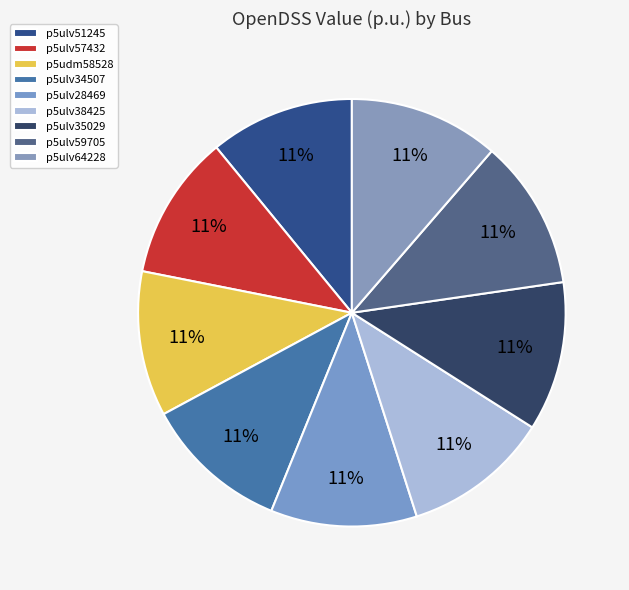

How many segments does this pie chart have?

9